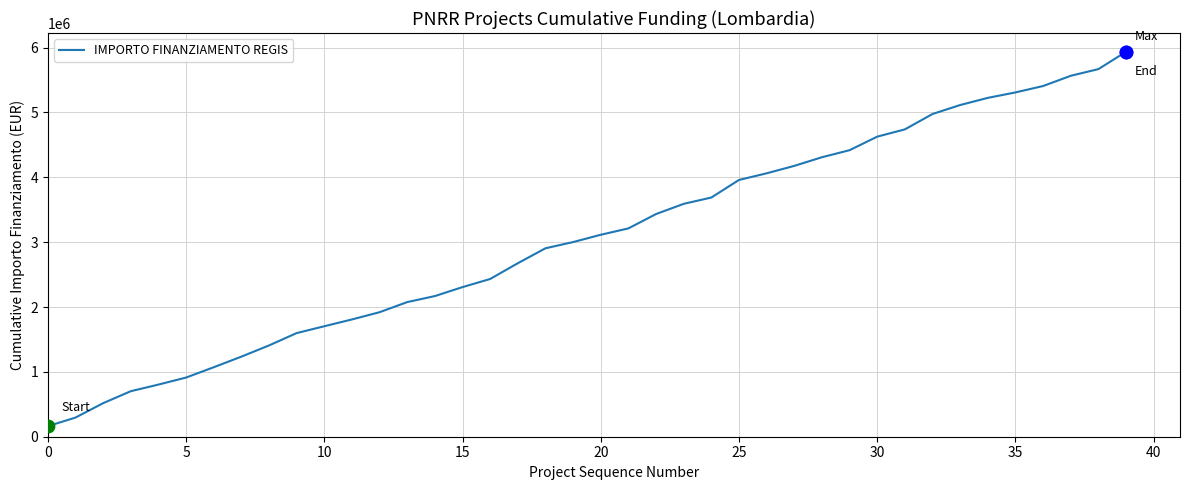

What is the smallest value displayed?

162423.8